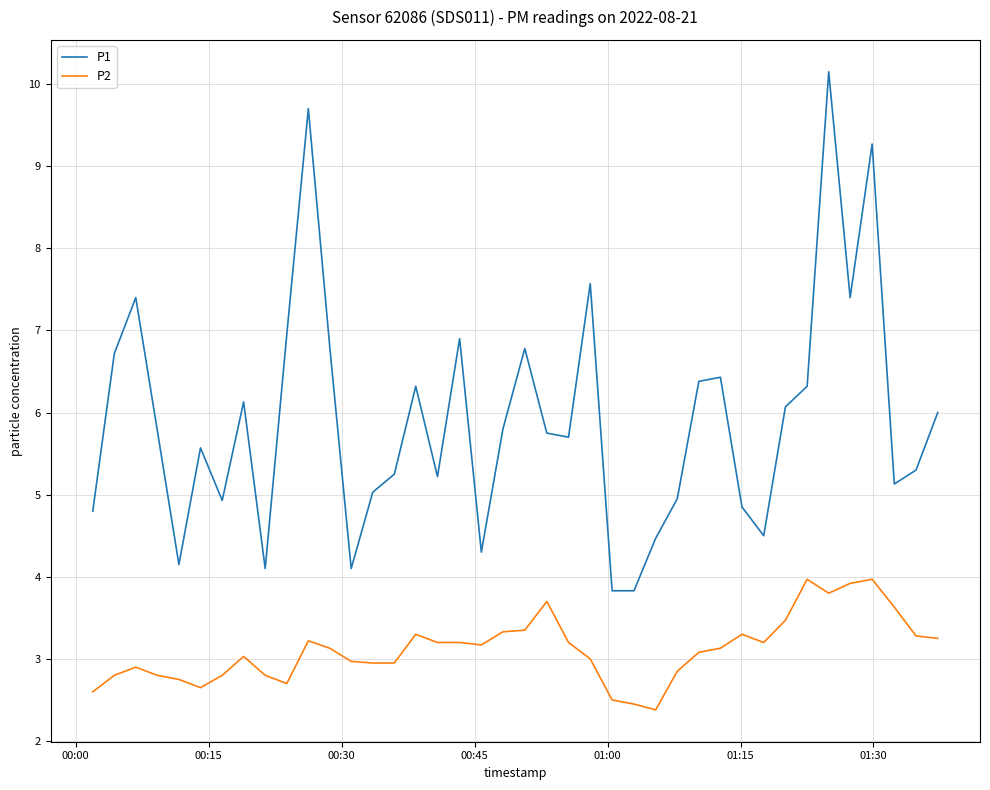

List the series in order of their overall mean, highest first.

P1, P2